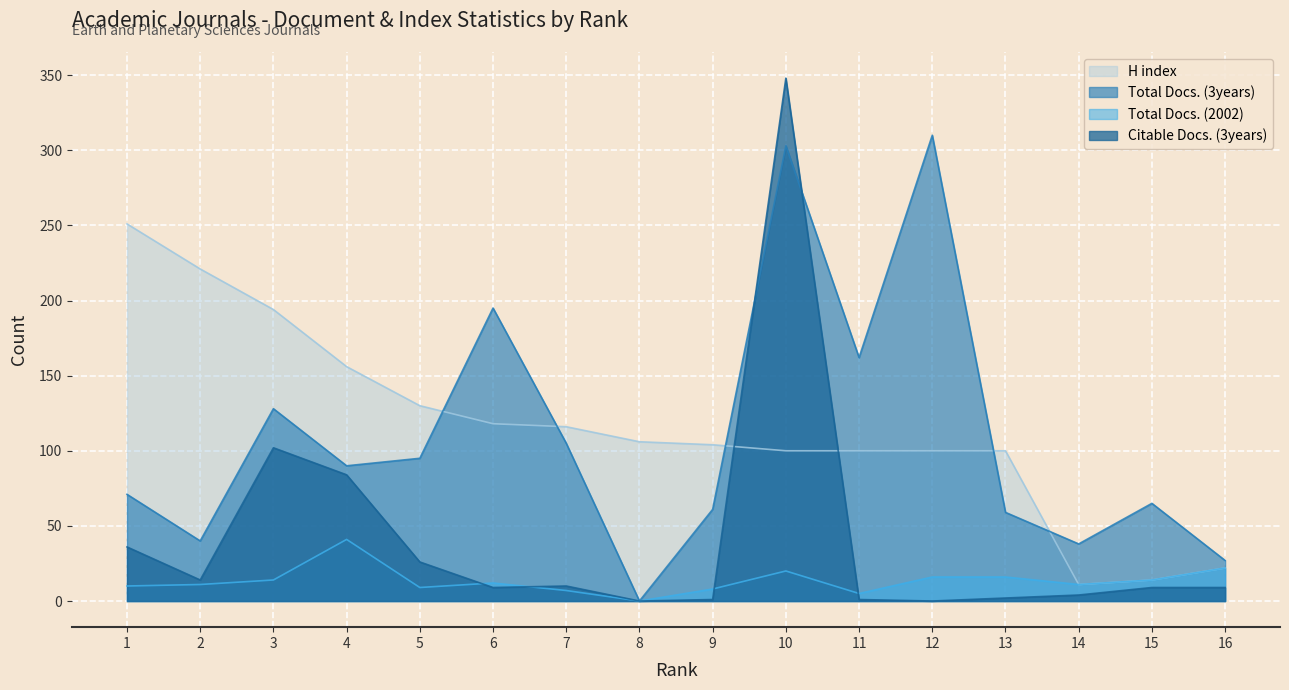

True or false: Citable Docs. (3years) has a value of 13 at 16.

False